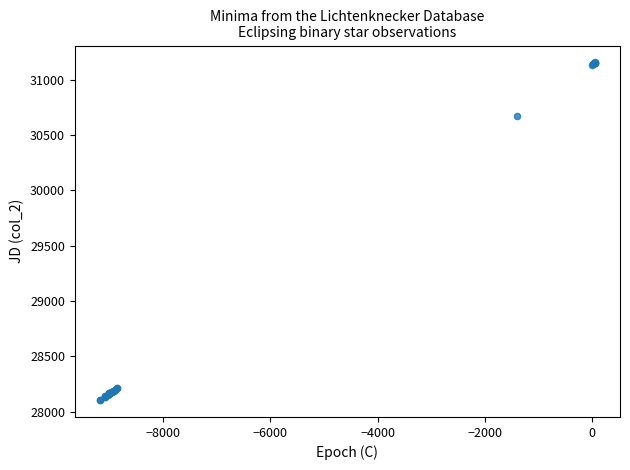

What Y value in the scatter plot is closest to 29630?

30677.0